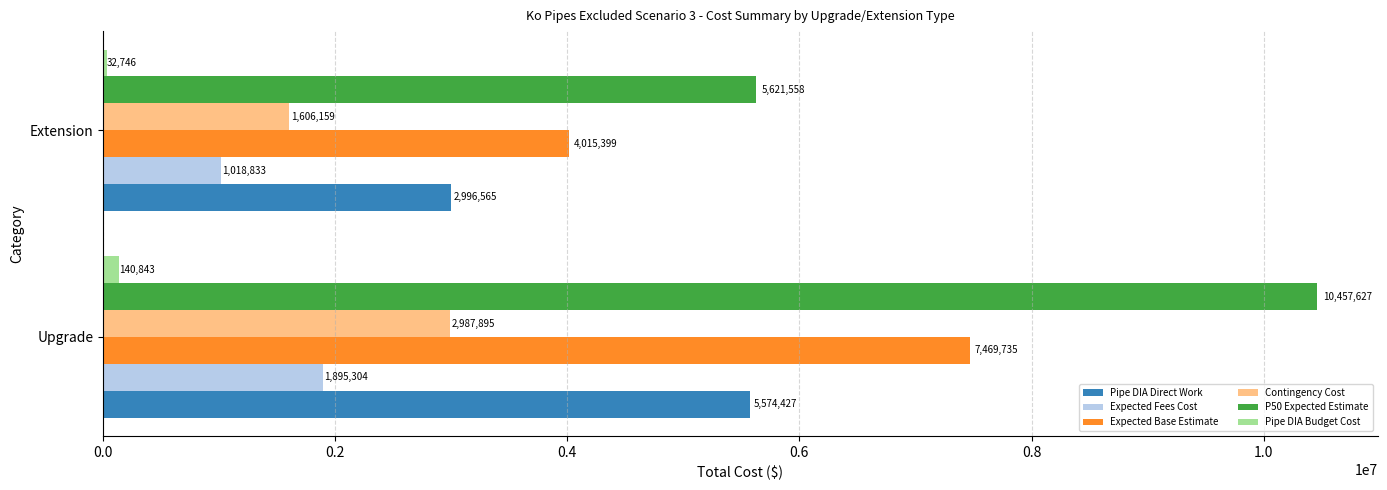

What is the average value of the Contingency Cost series?

2297027